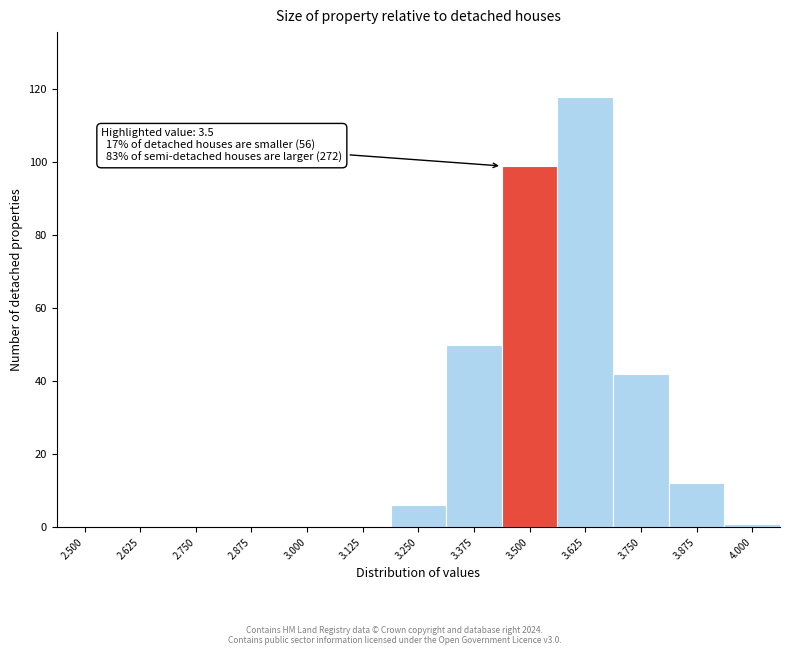

Reading left to right, what are all the values shown in this chart?

2.500=0	2.625=0	2.750=0	2.875=0	3.000=0	3.125=0	3.250=6	3.375=50	3.500=99	3.625=118	3.750=42	3.875=12	4.000=1